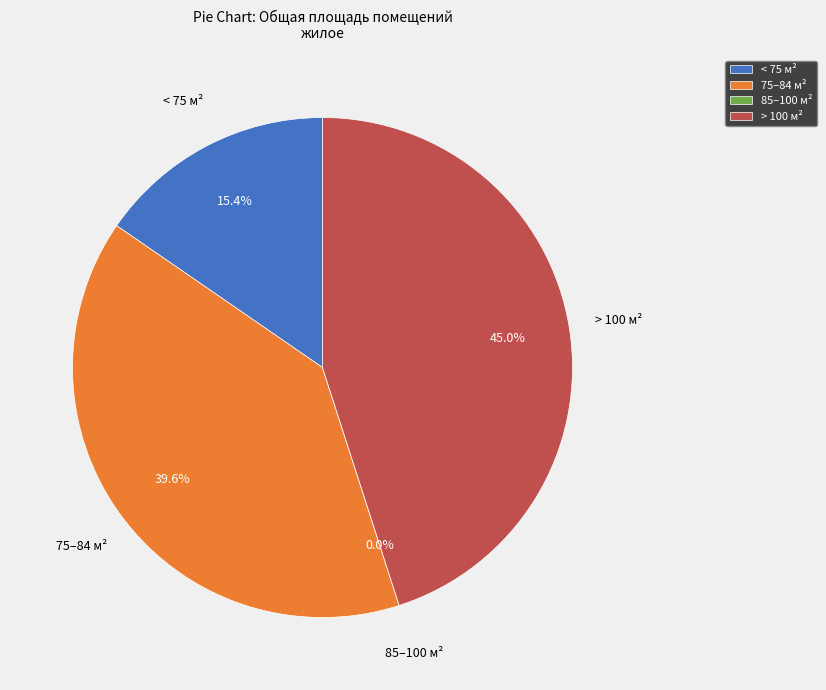

Combined, do 4 and 12 account for over 50%?

No